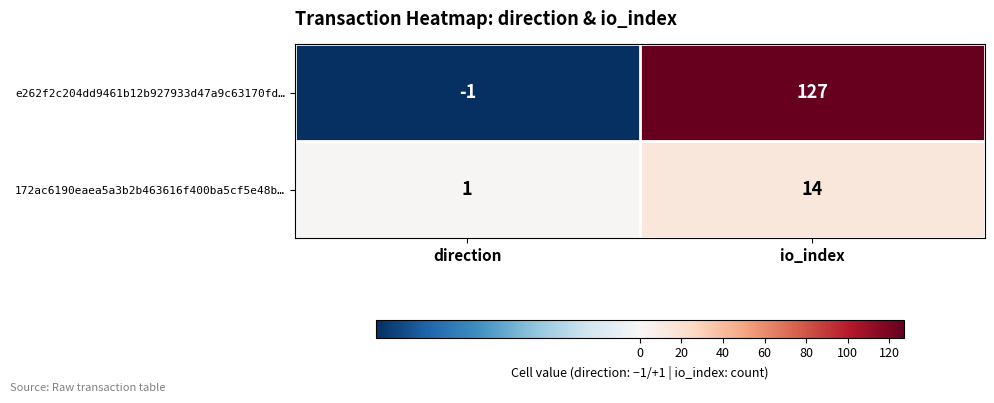

What is the difference between the maximum and minimum values in the e262f2c204dd9461b12b927933d47a9c63170fd… series?

128